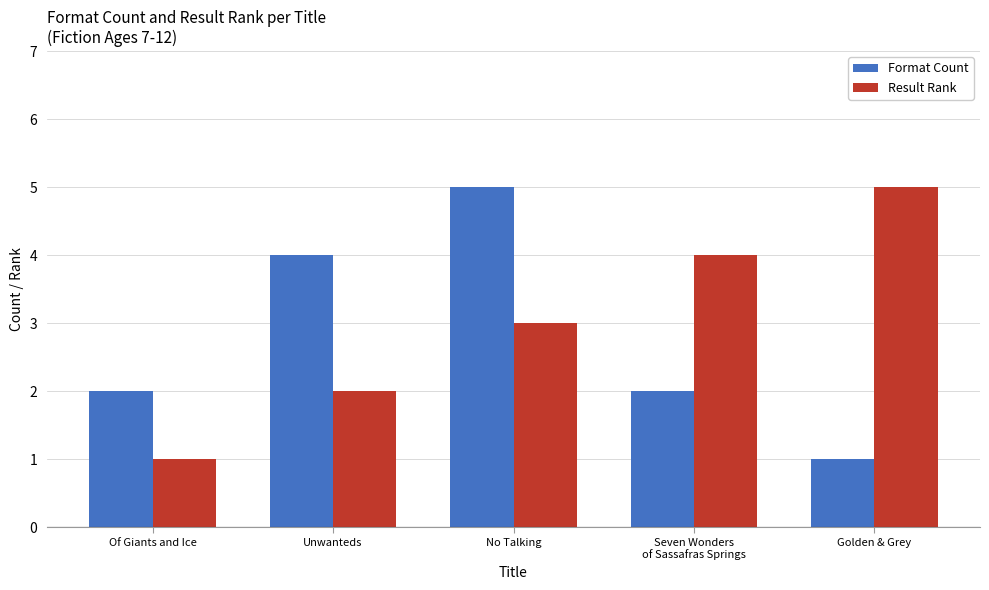

Which series changed the most between Of Giants and Ice and Golden & Grey?

Result Rank